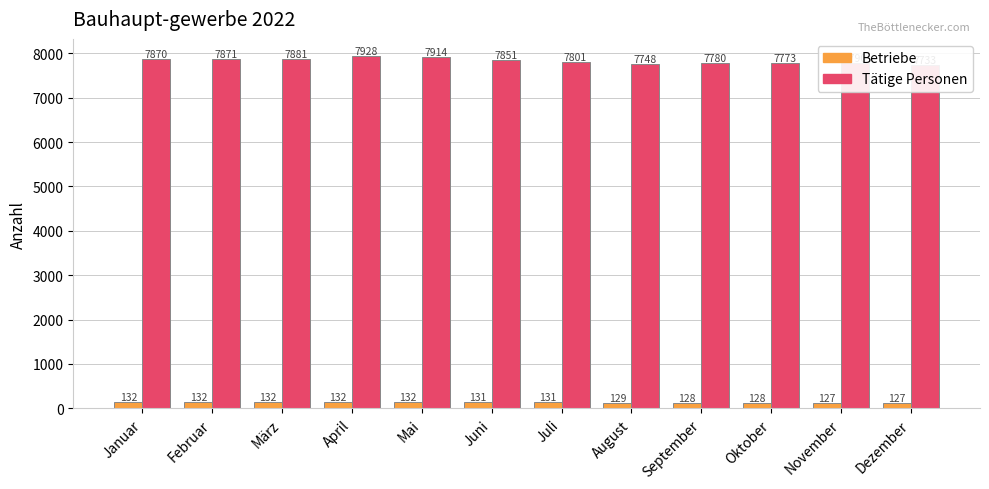

Does the chart contain stacked bars?

No